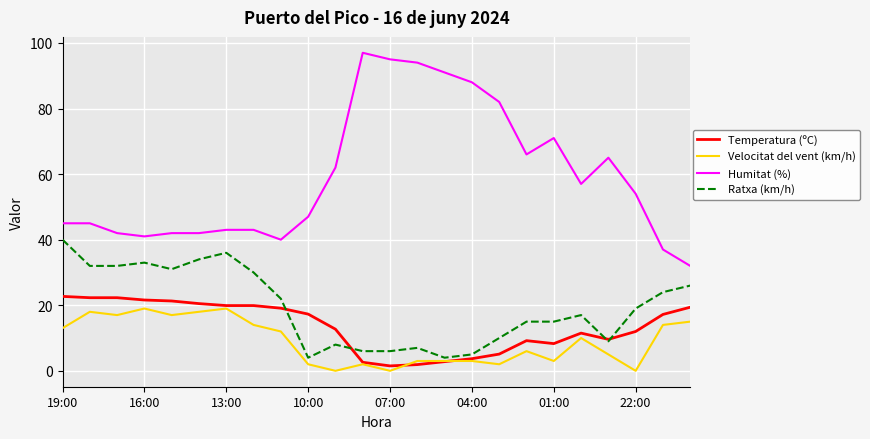

True or false: Humitat (%) and Ratxa (km/h) cross at least once.

False